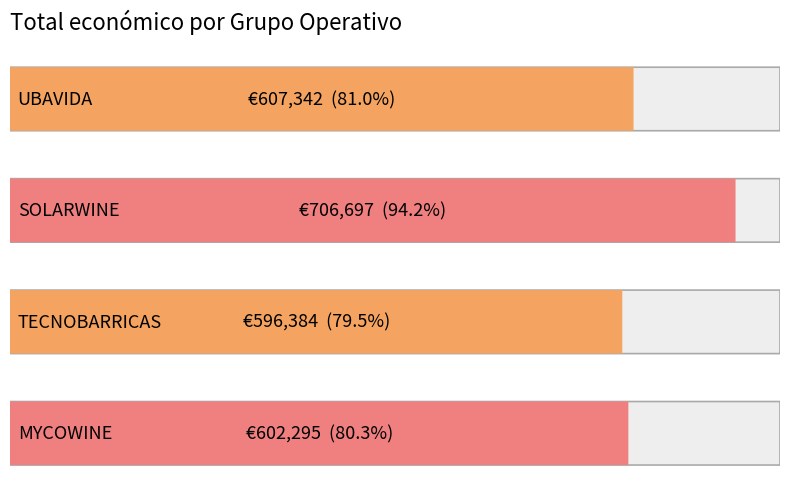

What is the value of the 1st bar from the left?

607342.0